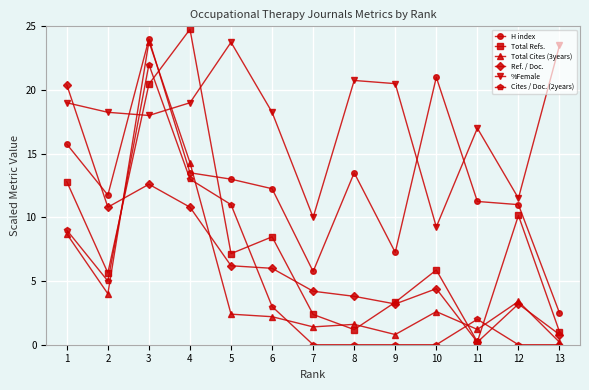

What is the sum of all Ref. / Doc. values?

86.6